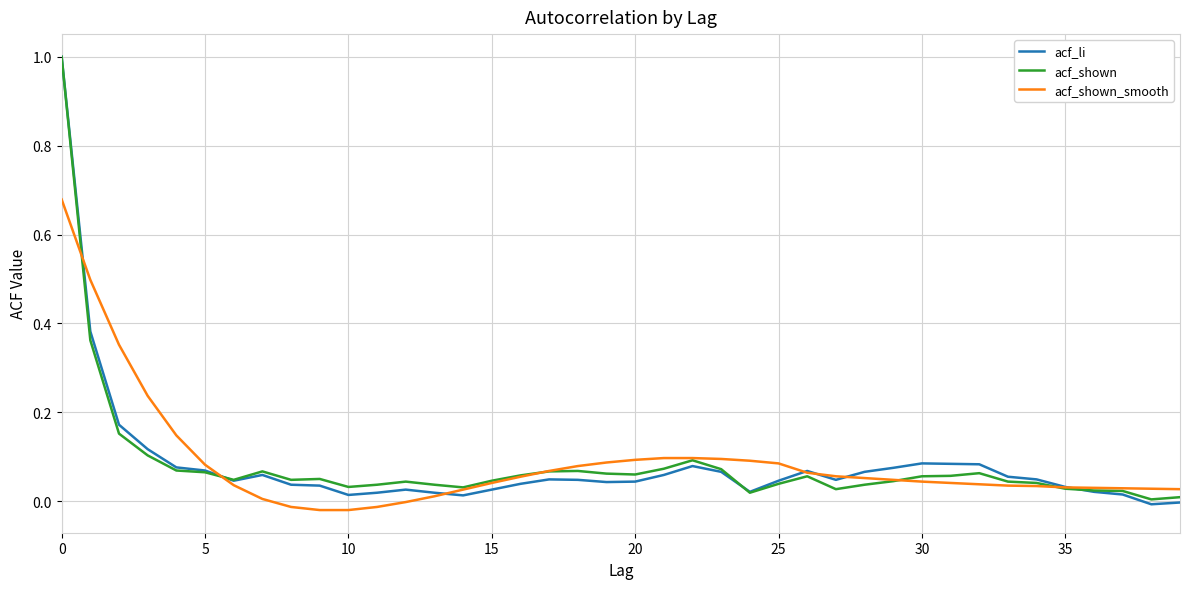

At how many categories does at least one series exceed 0?

40